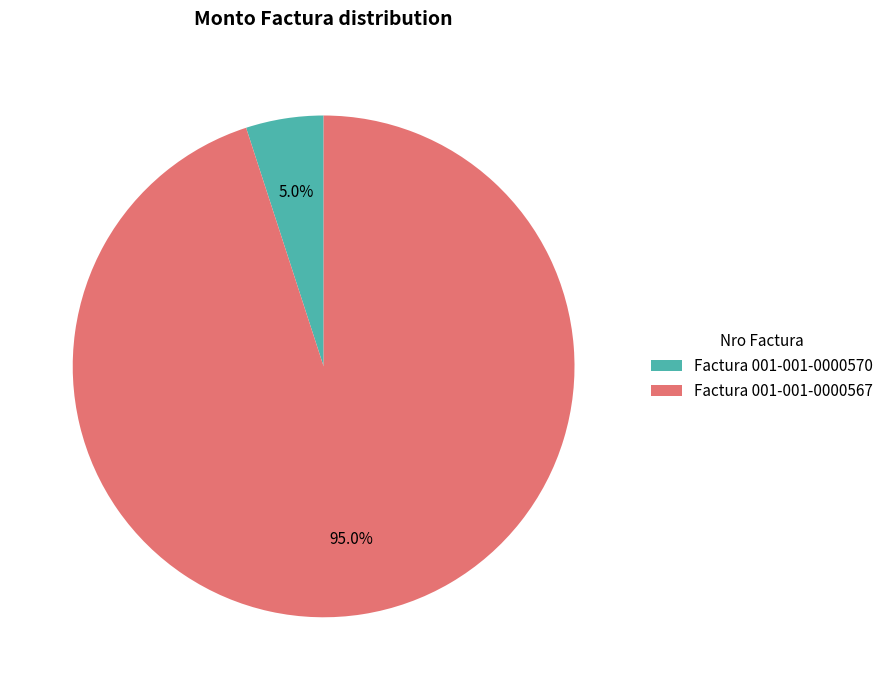

Rank the categories by value from lowest to highest.

Factura 001-001-0000570, Factura 001-001-0000567